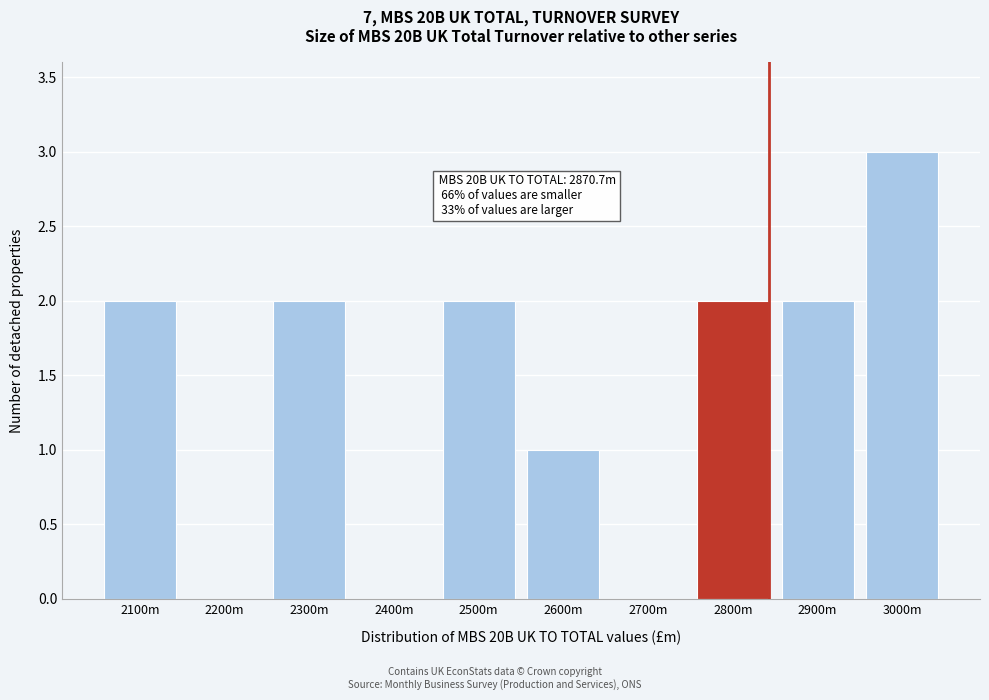

Reading left to right, what are all the values shown in this chart?

2100m=2	2200m=0	2300m=2	2400m=0	2500m=2	2600m=1	2700m=0	2800m=2	2900m=2	3000m=3